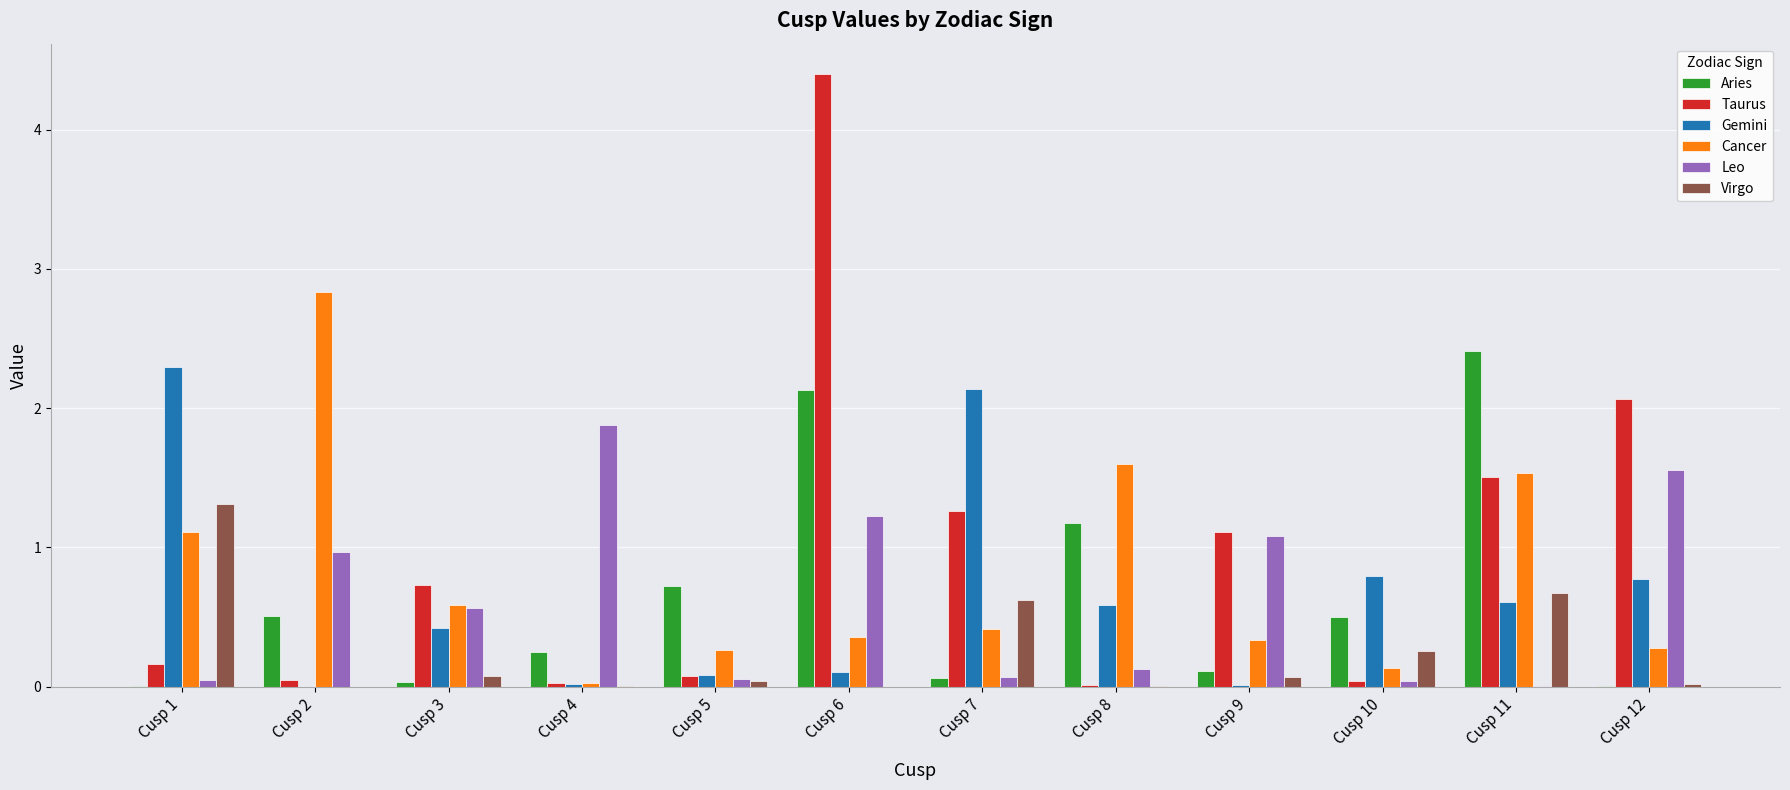

Which series has the largest range (max minus min)?

Taurus